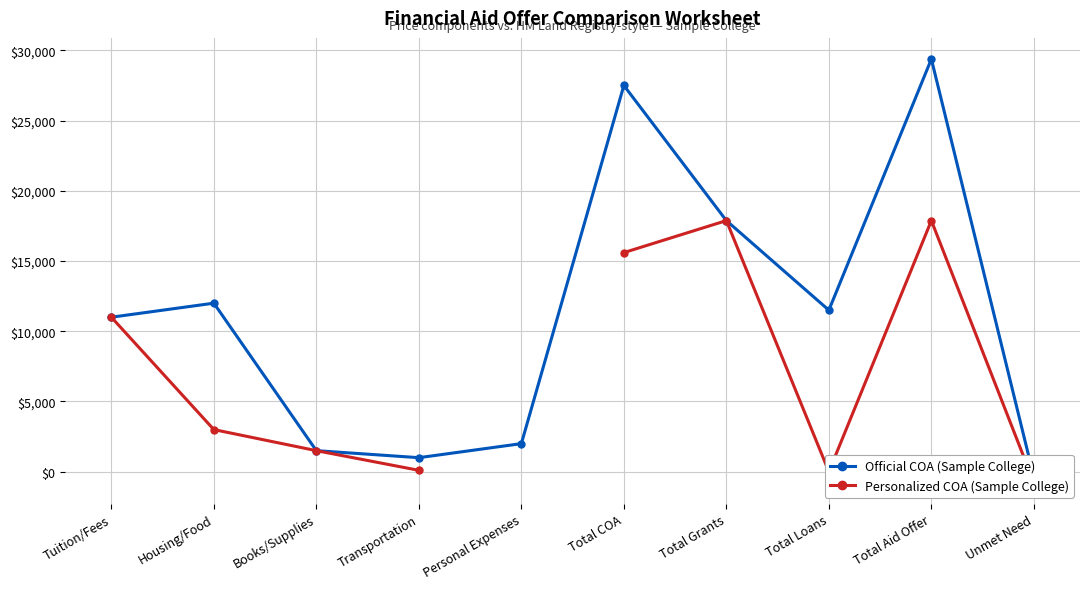

At which category is the sum across all series the highest?

Total Aid Offer